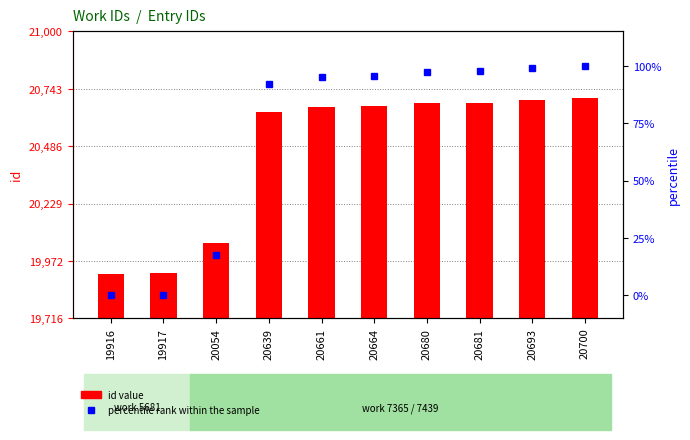

What is the difference between the second highest and minimum values in the percentile rank within the sample series?

99.1